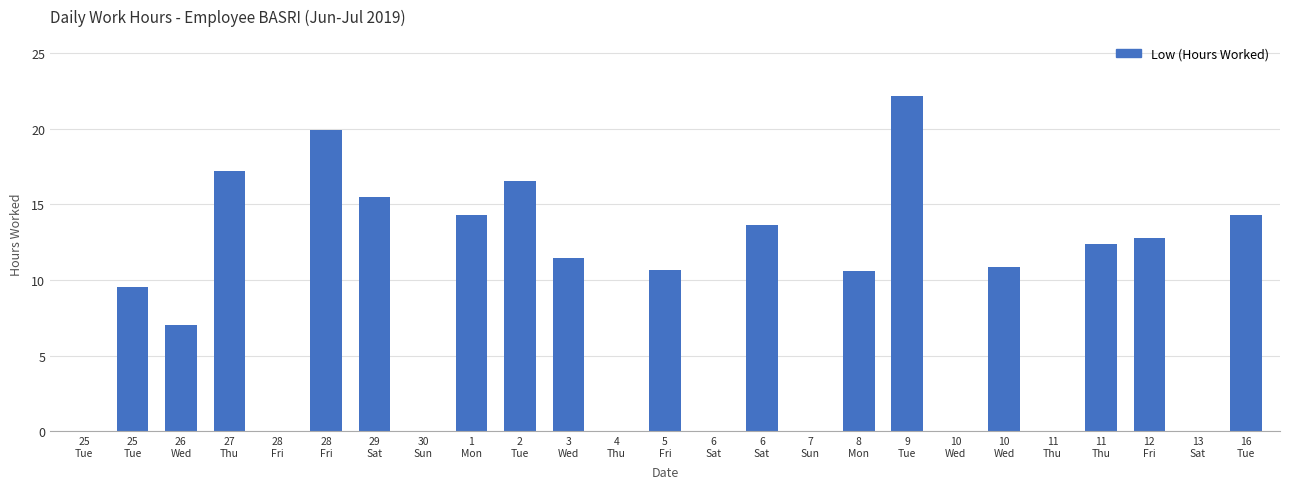

Which label corresponds to the largest value in the chart?

9
Tue